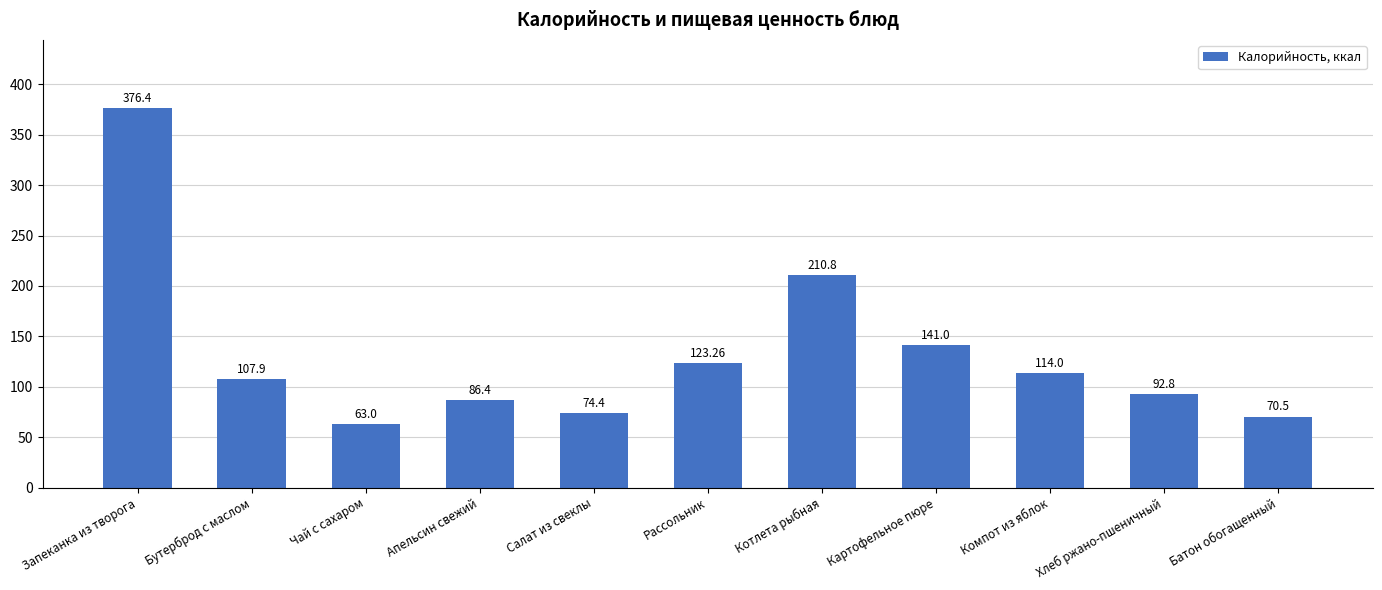

What is the approximate value at Батон обогащенный?

70.5